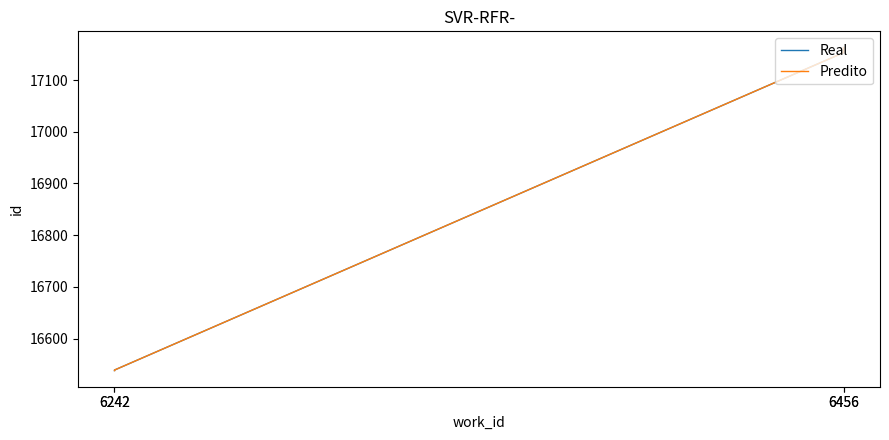

Is it true that Predito equals 6564 at 6242?

False